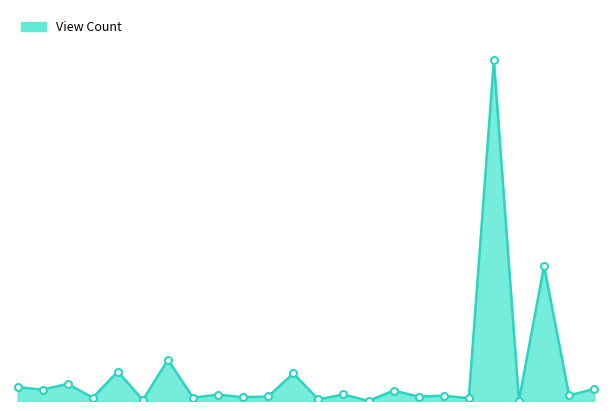

Does the chart have visible grid lines?

No